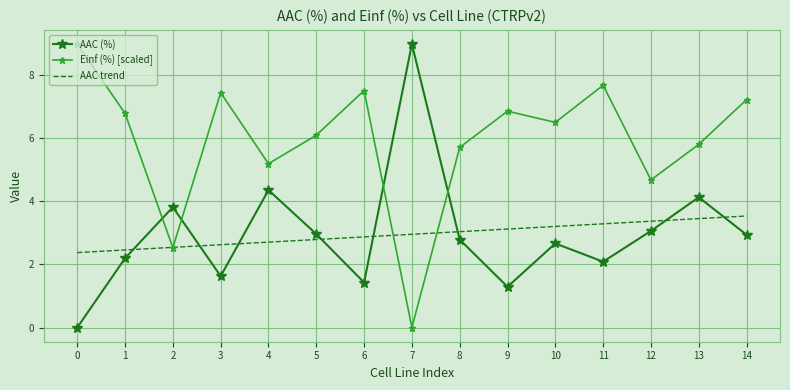

Between 8 and 9, which series saw the biggest shift?

AAC (%)